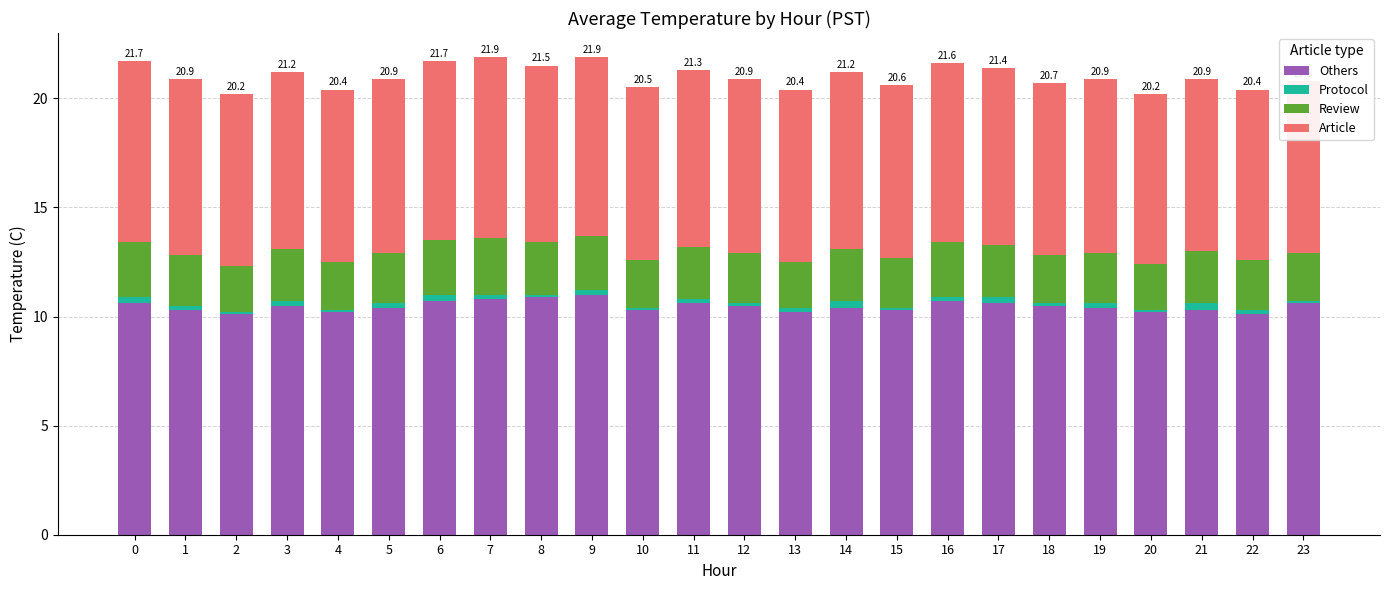

What is the minimum value for Others?

10.1